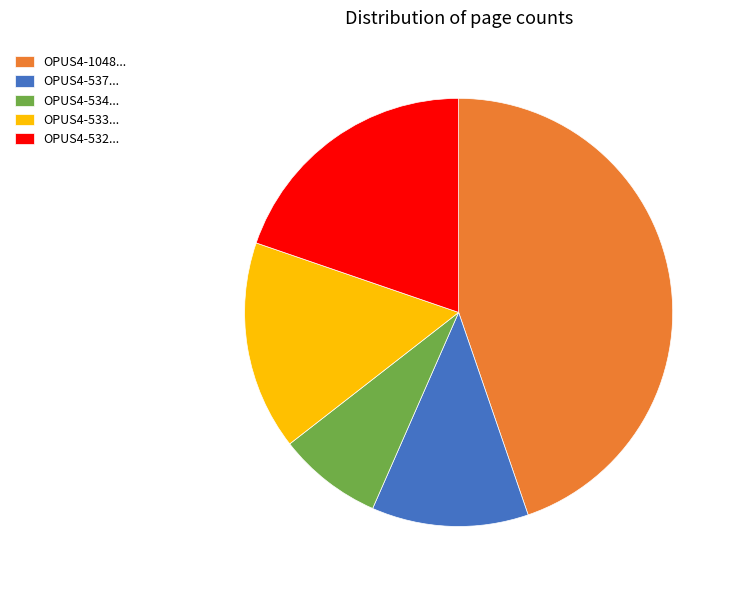

How many segments does this pie chart have?

5